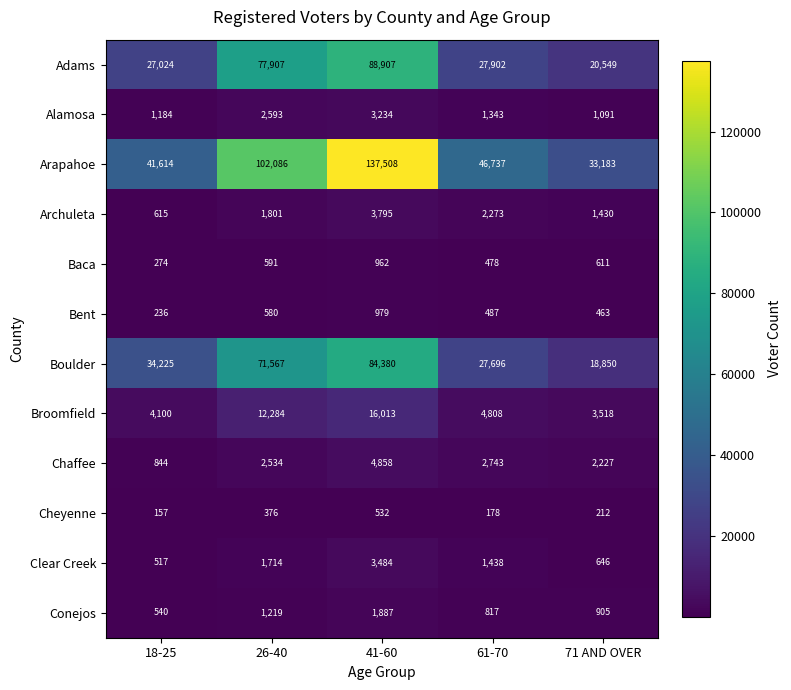

Which series has the widest spread of values?

Arapahoe